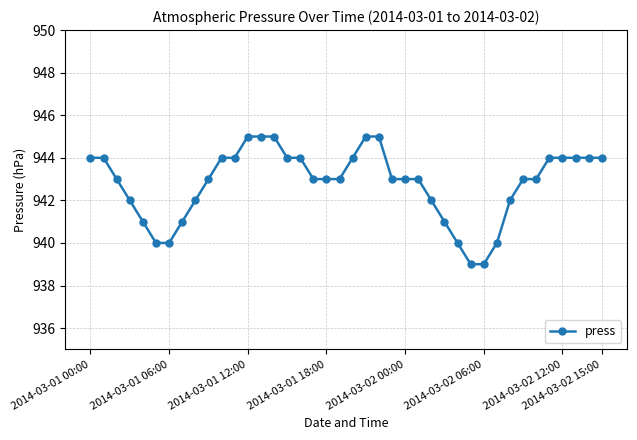

What is the value of the 6th point from the left?

940